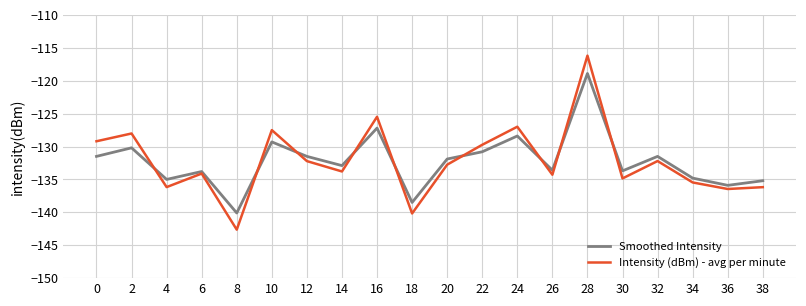

What is the greatest value displayed?

-116.2